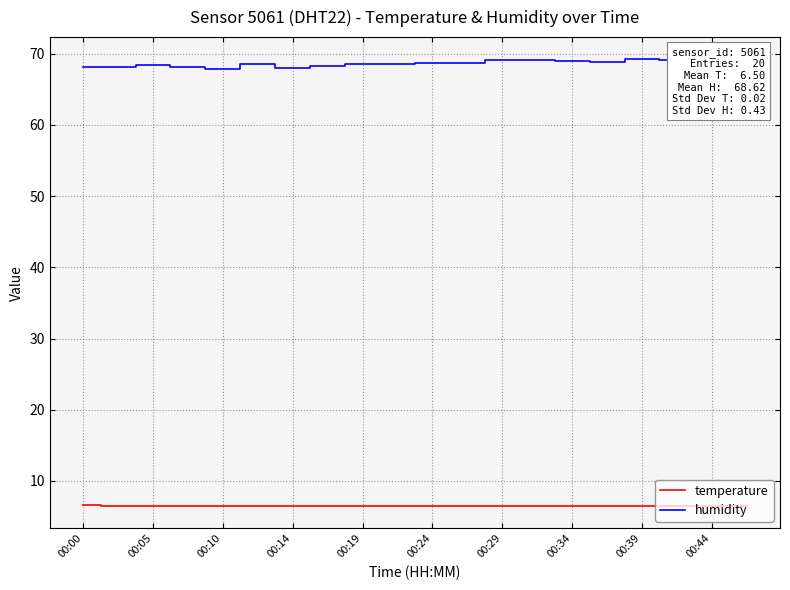

Which series has the largest total across all categories?

humidity